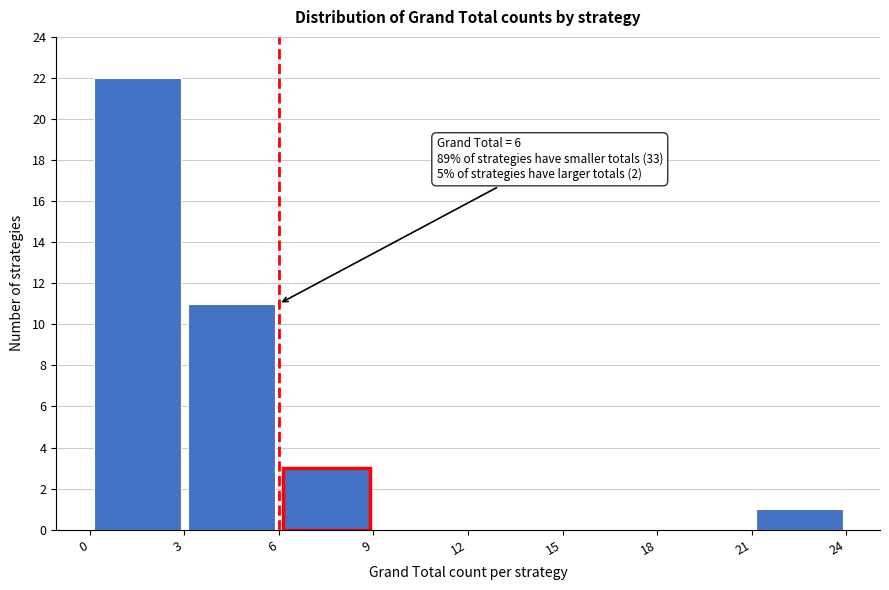

Over which range of the x-axis is the bar tallest?

0 to 3